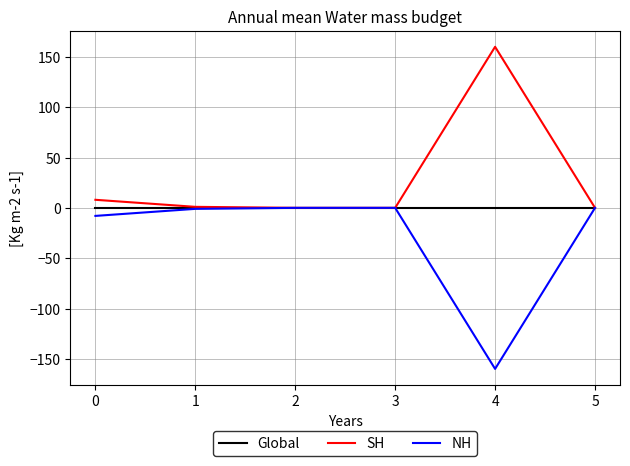

What are all the series names shown in the legend?

Global, SH, NH